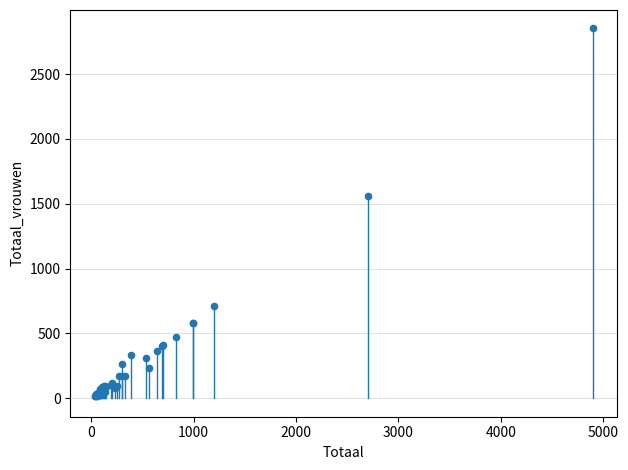

What Y value in the scatter plot is closest to 1434?

1561